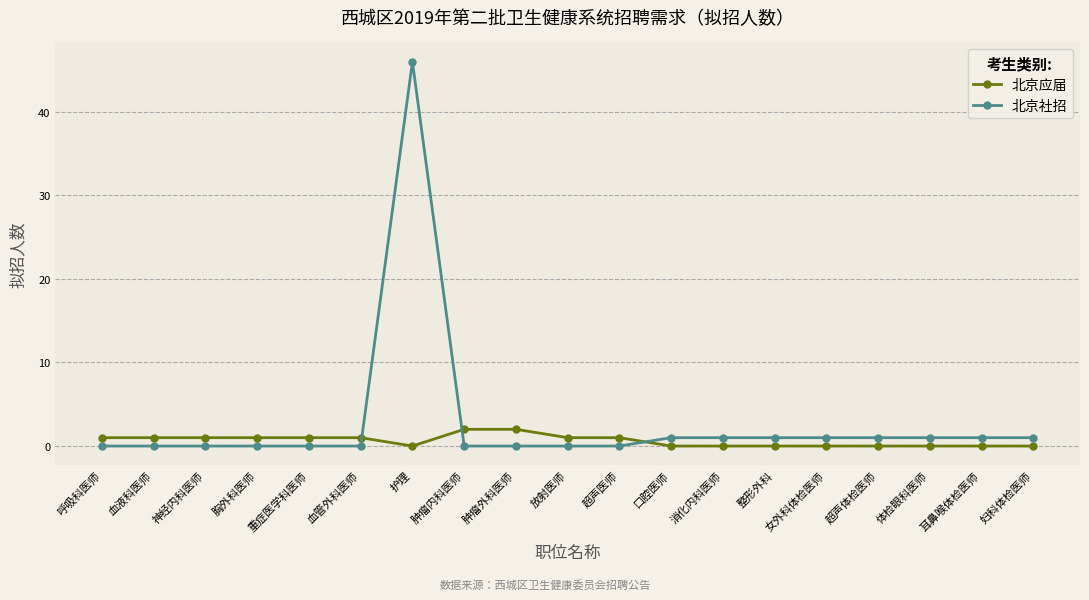

The value of 北京社招 at 胸外科医师 is 26. True or false?

False